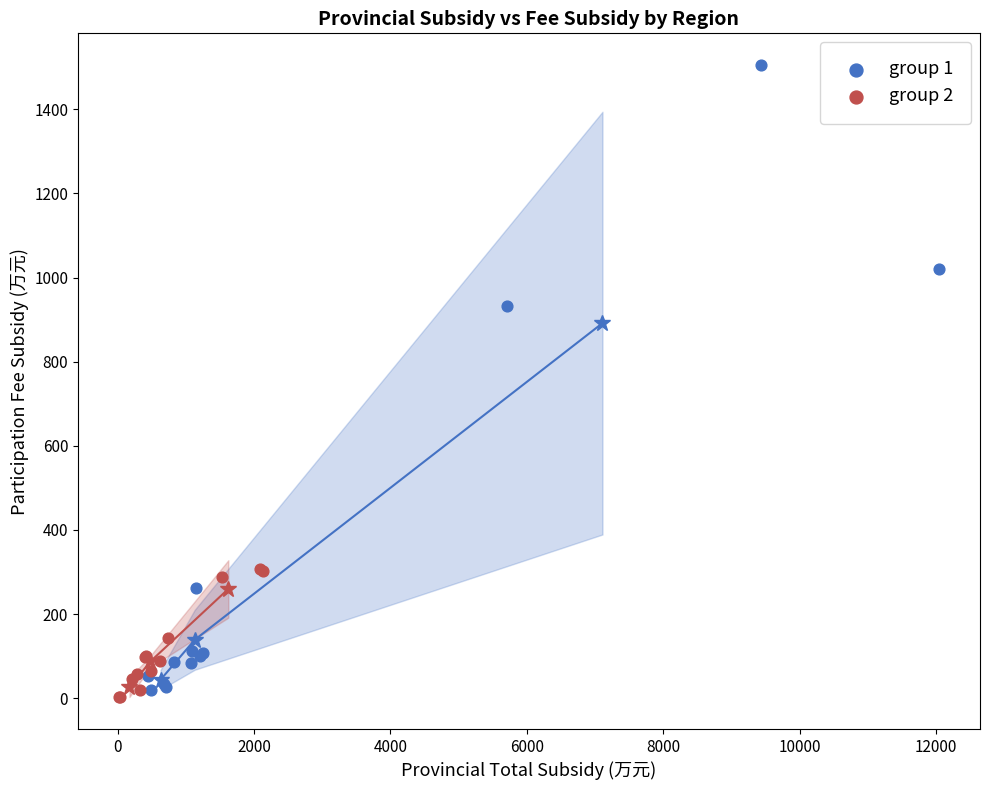

Which series contains the highest Y value?

group 1